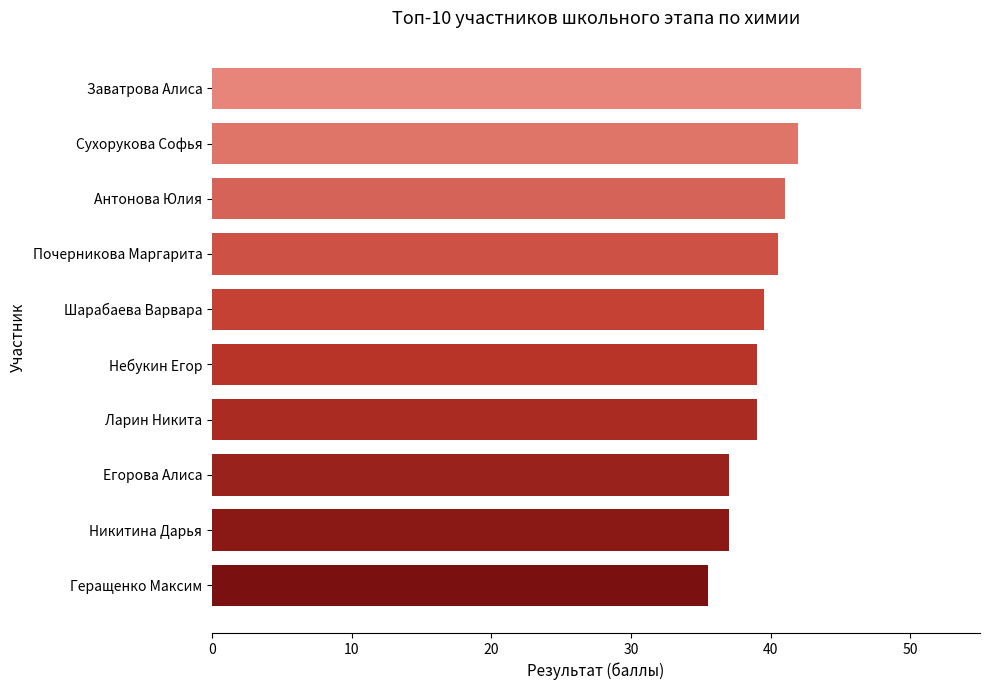

What is the minimum value shown in the chart?

35.5